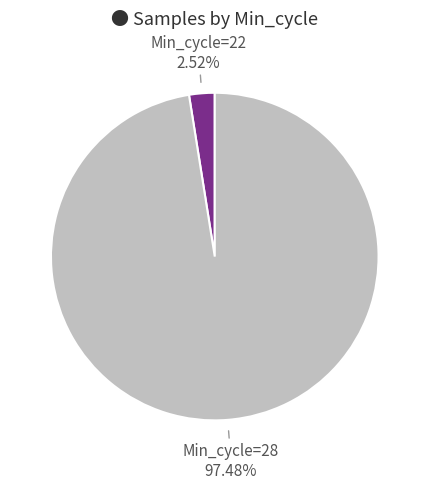

Is there any slice that represents more than half of the pie?

Yes